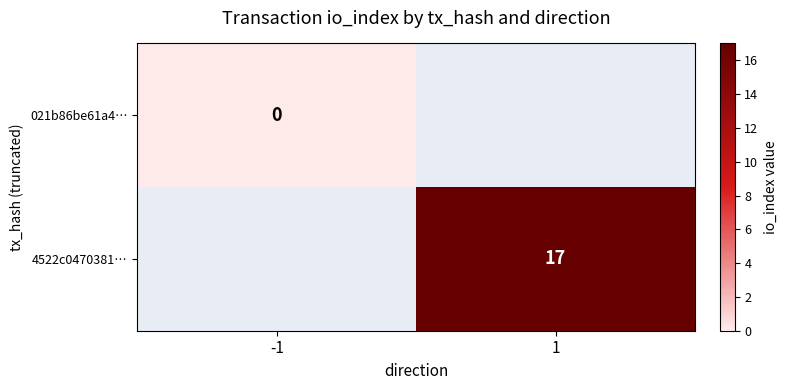

Where is 021b86be61a4… nearest to the value 0?

-1